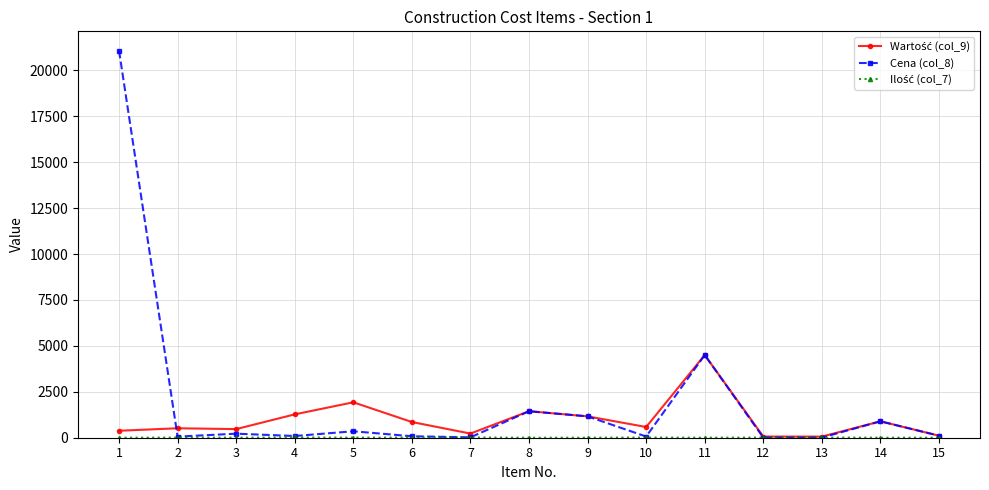

Which series has the widest spread of values?

Cena (col_8)